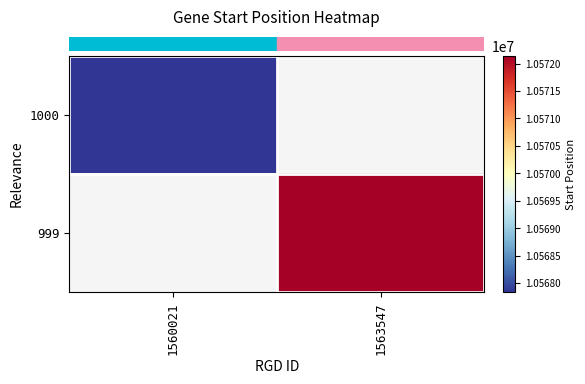

What is the minimum value shown in the chart?

10567834.0